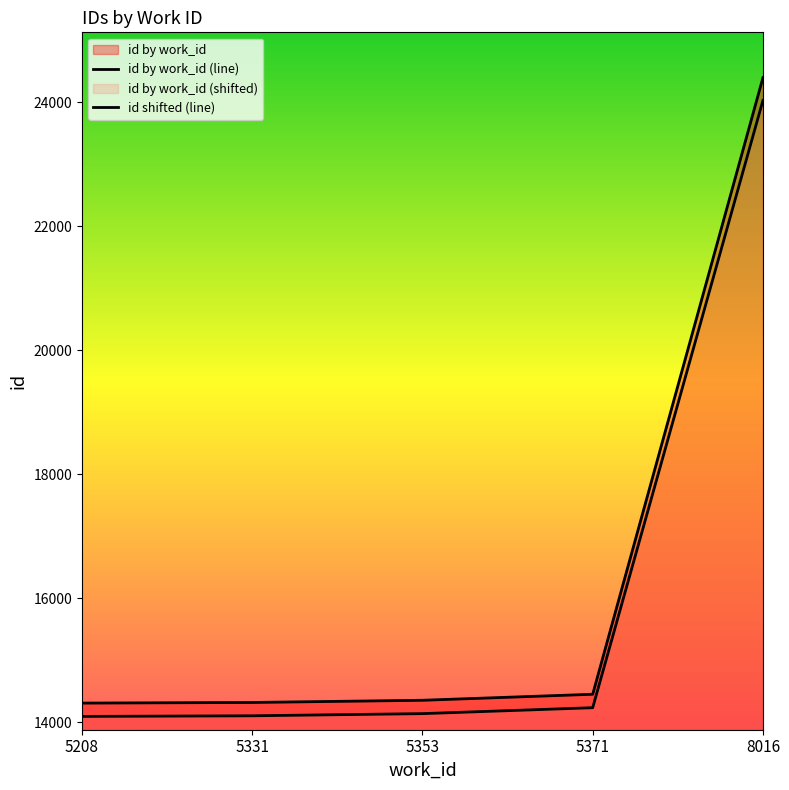

Is the value of id shifted (line) at 5331 greater than the value of id by work_id (line) at 5353?

No